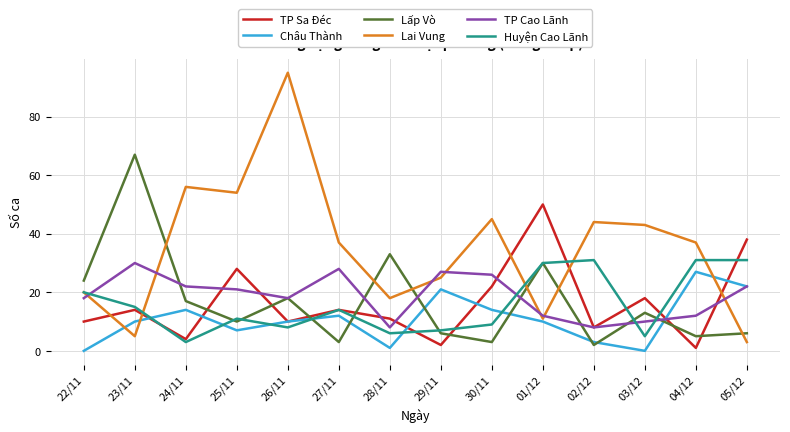

Which series has the largest range (max minus min)?

Lai Vung